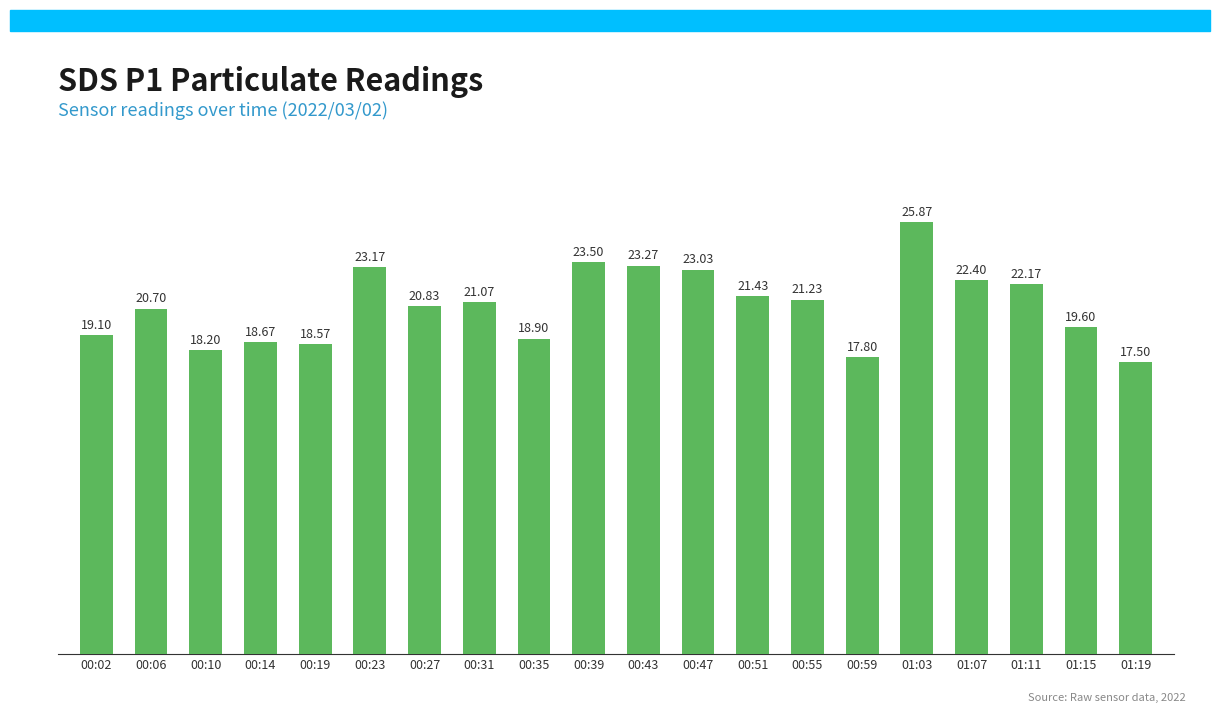

What is the difference between the maximum and minimum values?

8.4